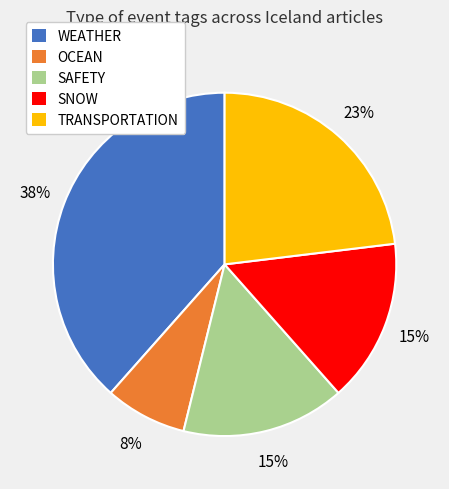

The SNOW slice represents 2% of the pie. True or false?

False